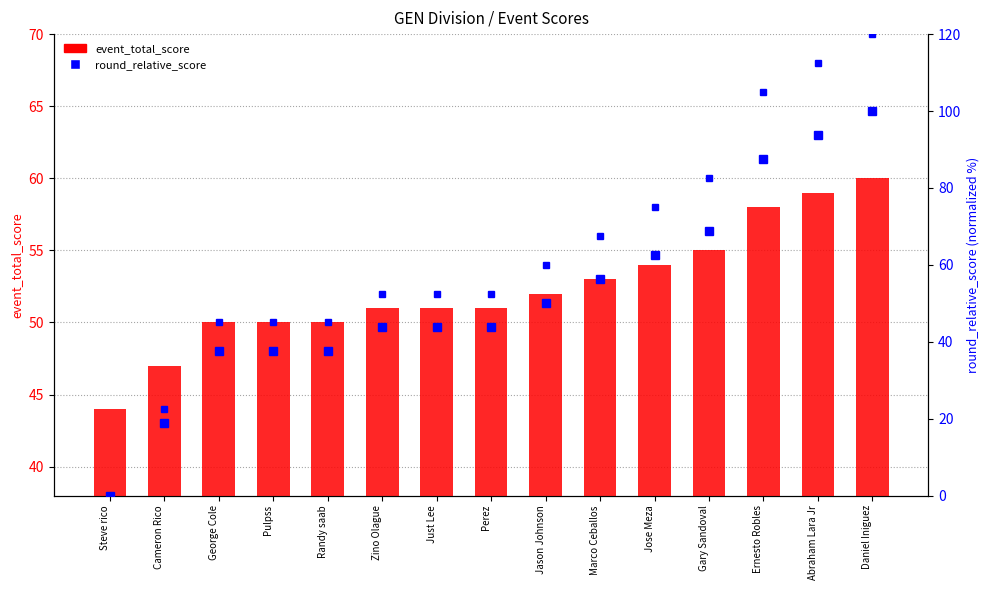

Is the value of event_total_score at Gary Sandoval greater than the value of round_relative_score at Marco Ceballos?

No